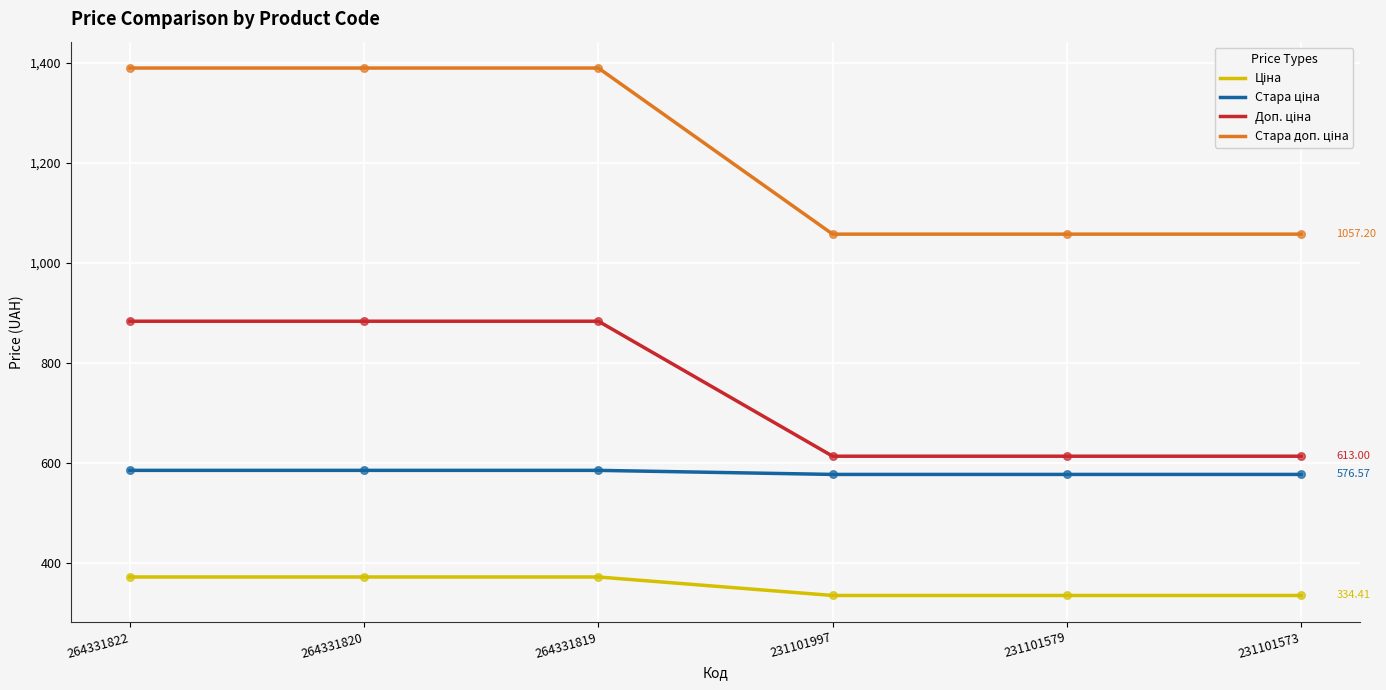

What is the total value across all series at 264331820?

3228.6